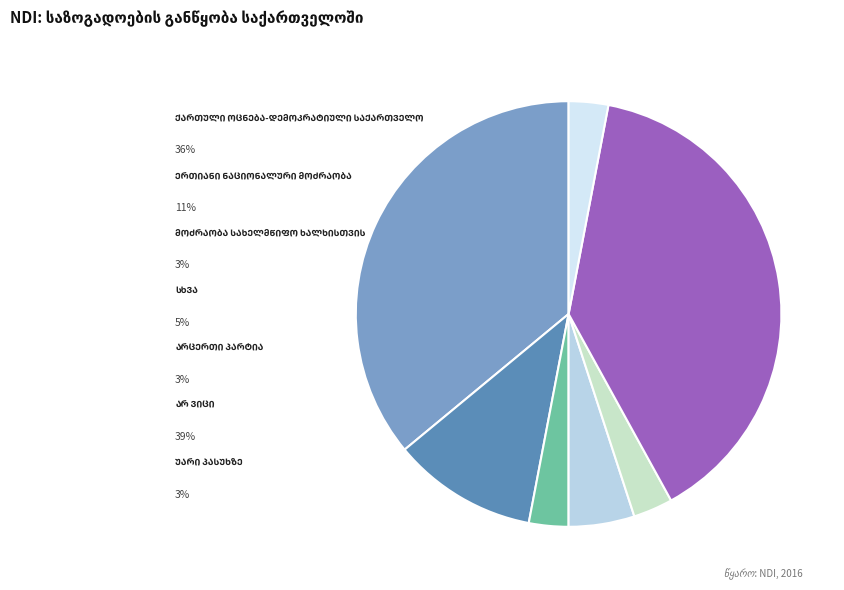

To the nearest percent, what is the difference between the largest and smallest slice percentages?

36%